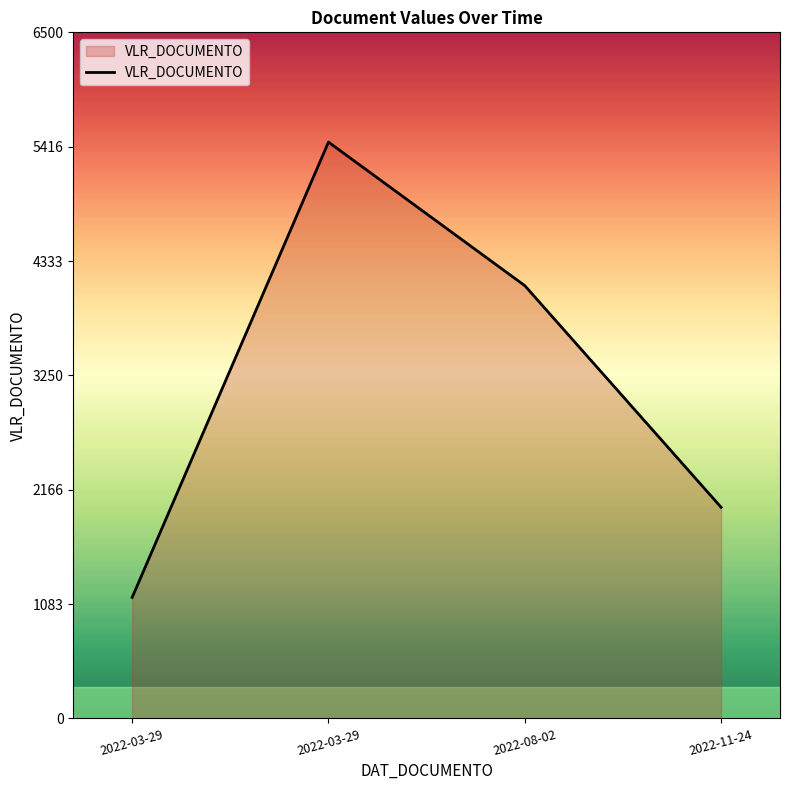

Reading right to left, extract all data points from this chart.

2000.0	4100.0	5460.0	1146.6